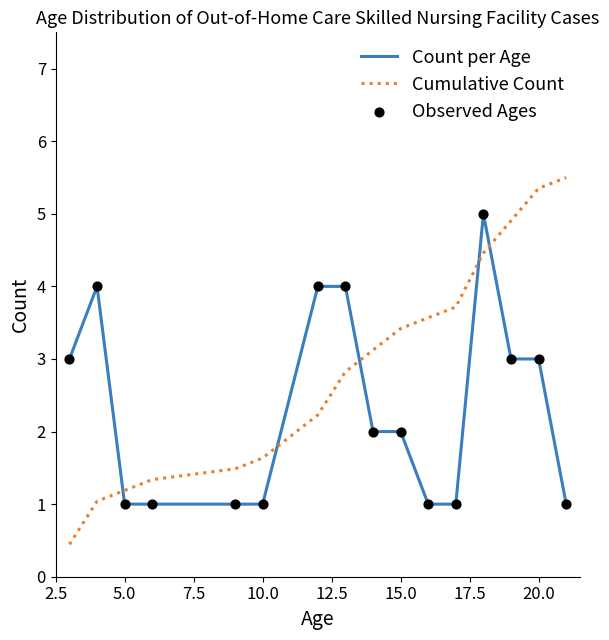

What is the maximum value shown in the chart?

5.5